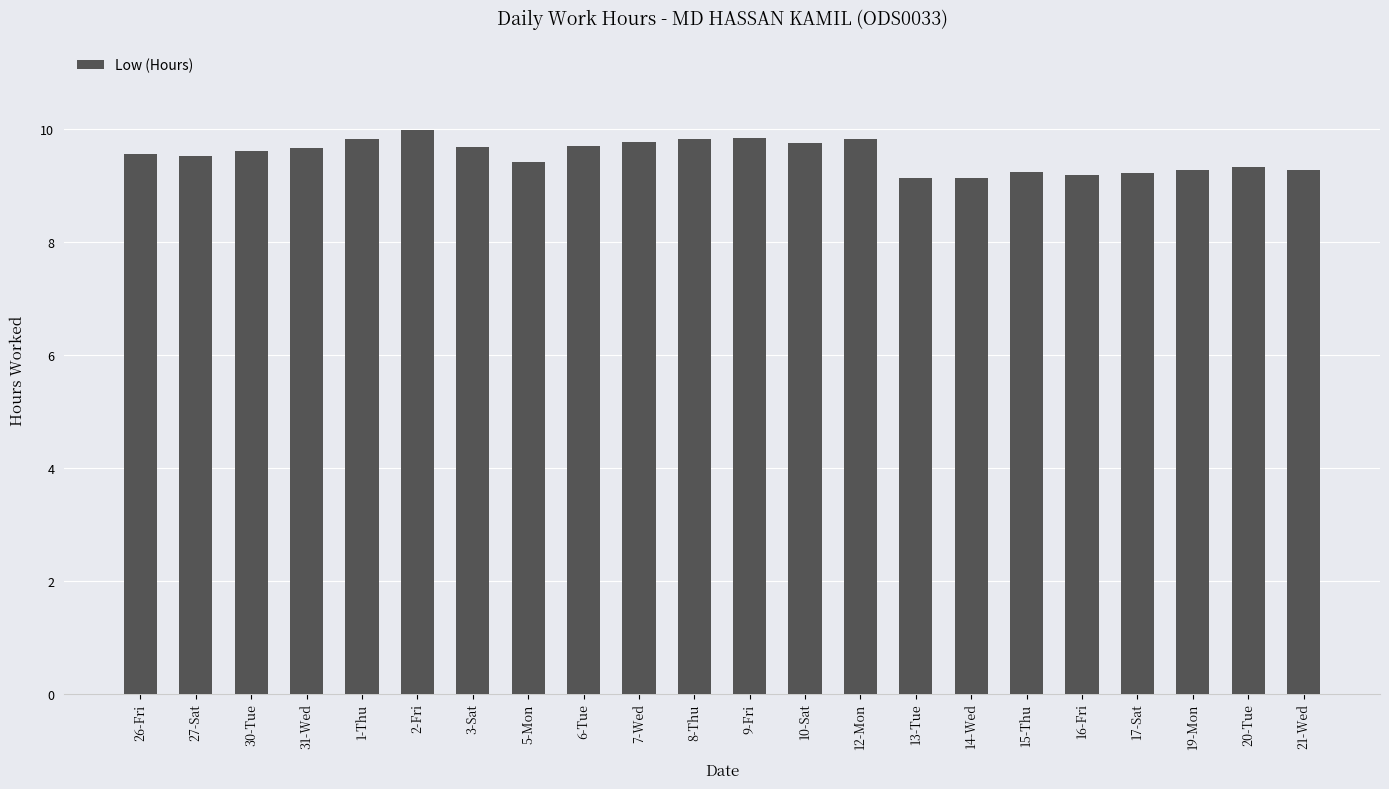

Approximately how many times larger is the value at 10-Sat compared to 3-Sat?

1.0